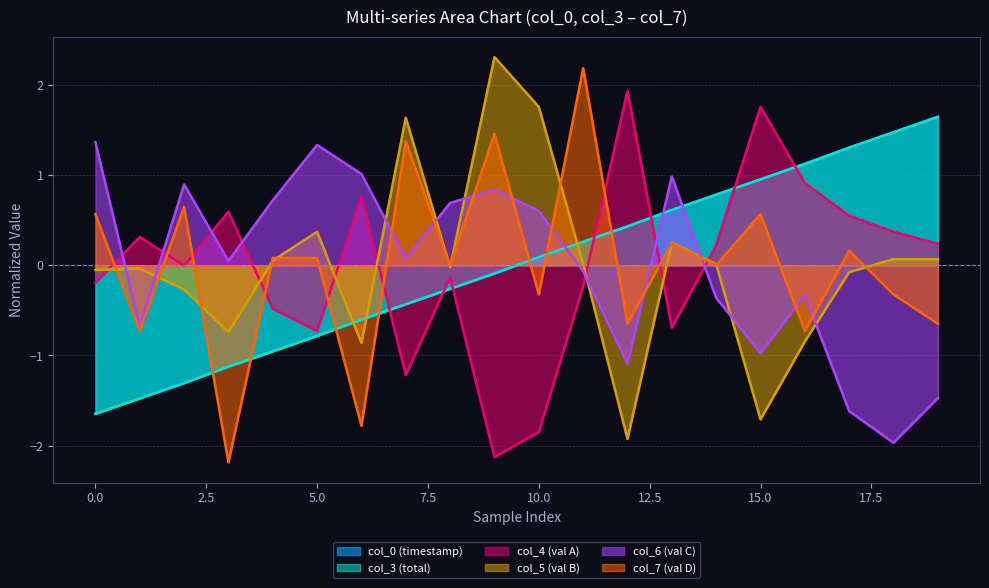

True or false: col_6 and col_3 cross at least once.

True